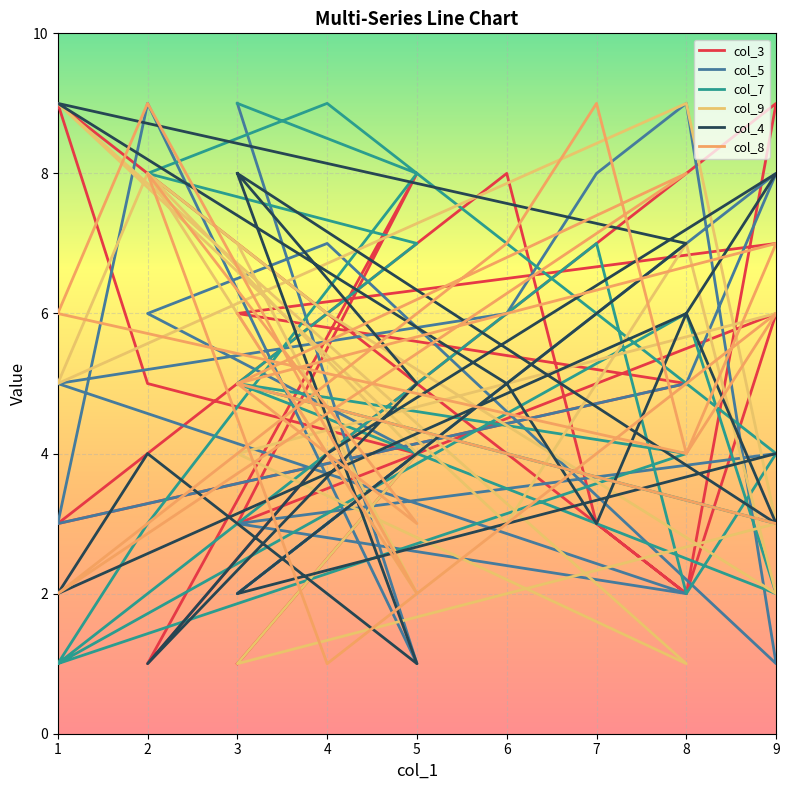

Between 1 and 5, which is larger?

1